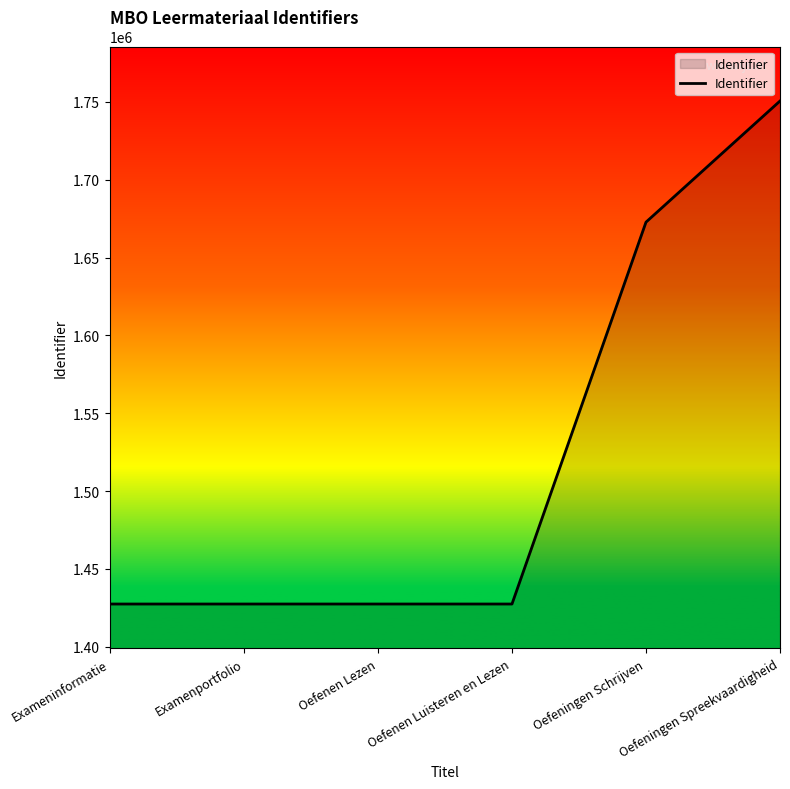

How many lines are shown in the chart?

1